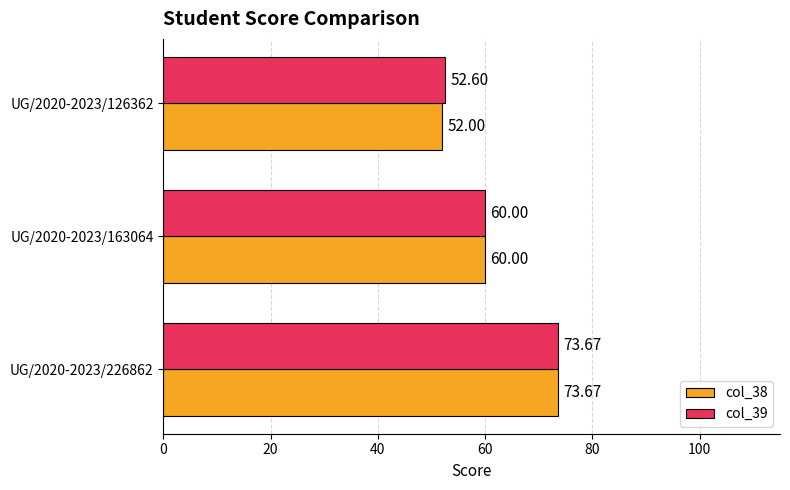

Rank the categories by col_38 value from lowest to highest.

UG/2020-2023/126362, UG/2020-2023/163064, UG/2020-2023/226862